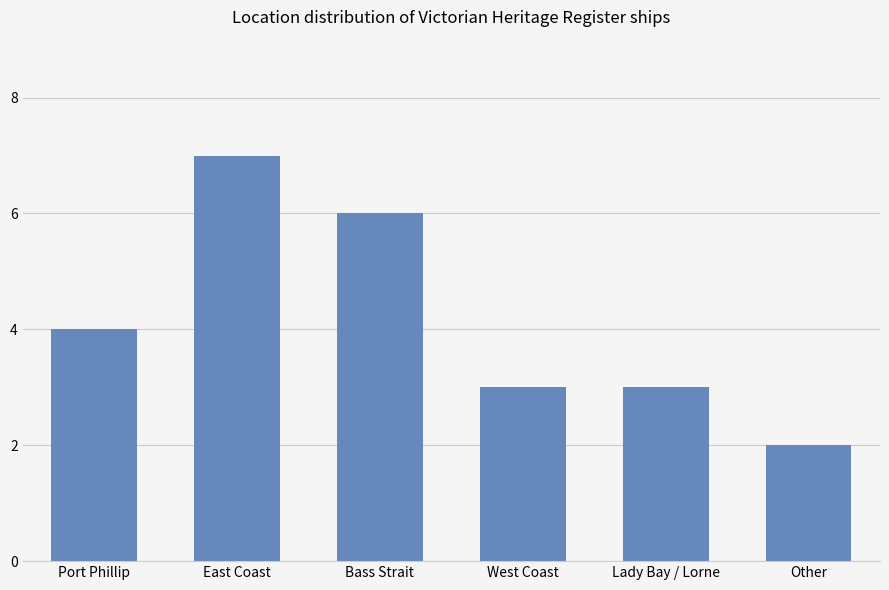

True or false: the data shows 5 at Lady Bay / Lorne.

False